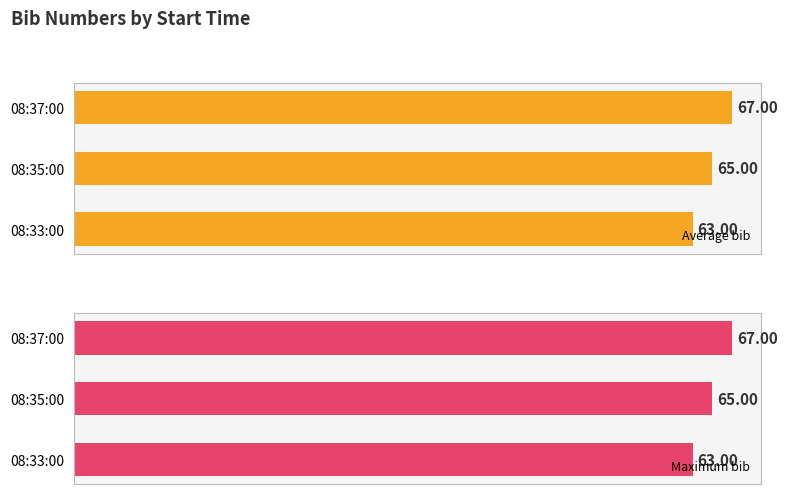

List the labels in order of Average bib value, smallest first.

08:33:00, 08:35:00, 08:37:00